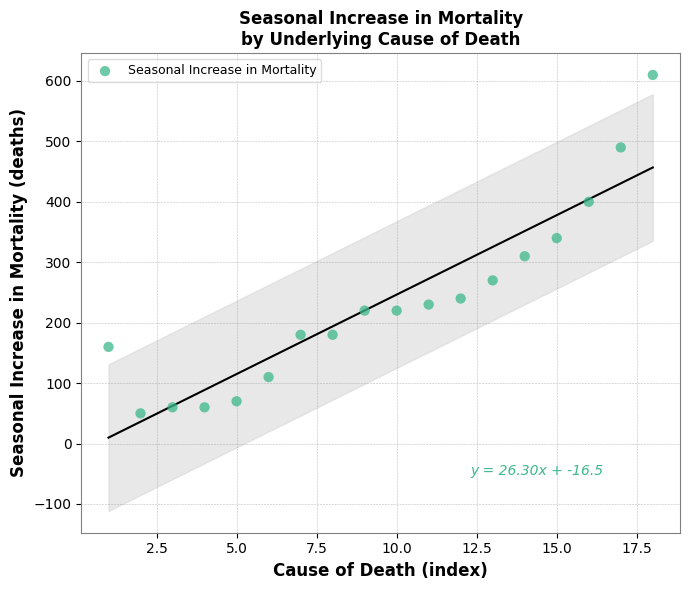

What is the range of Y values (max minus min)?

560